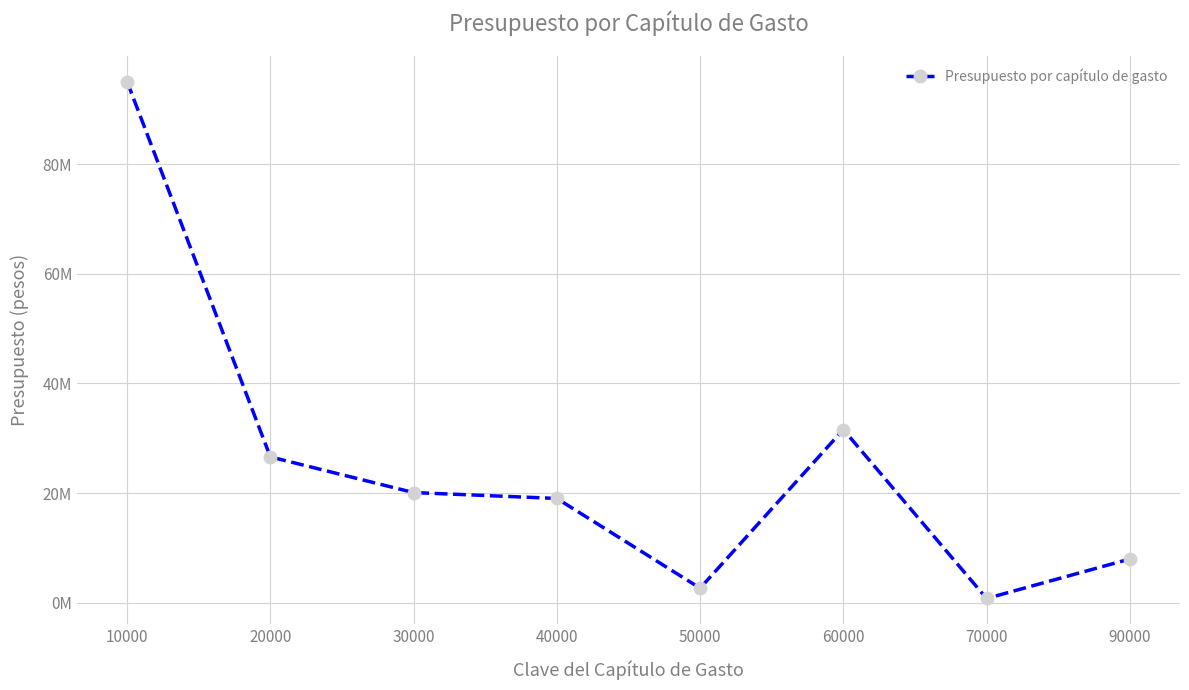

How many data points are less than 20110800?

4